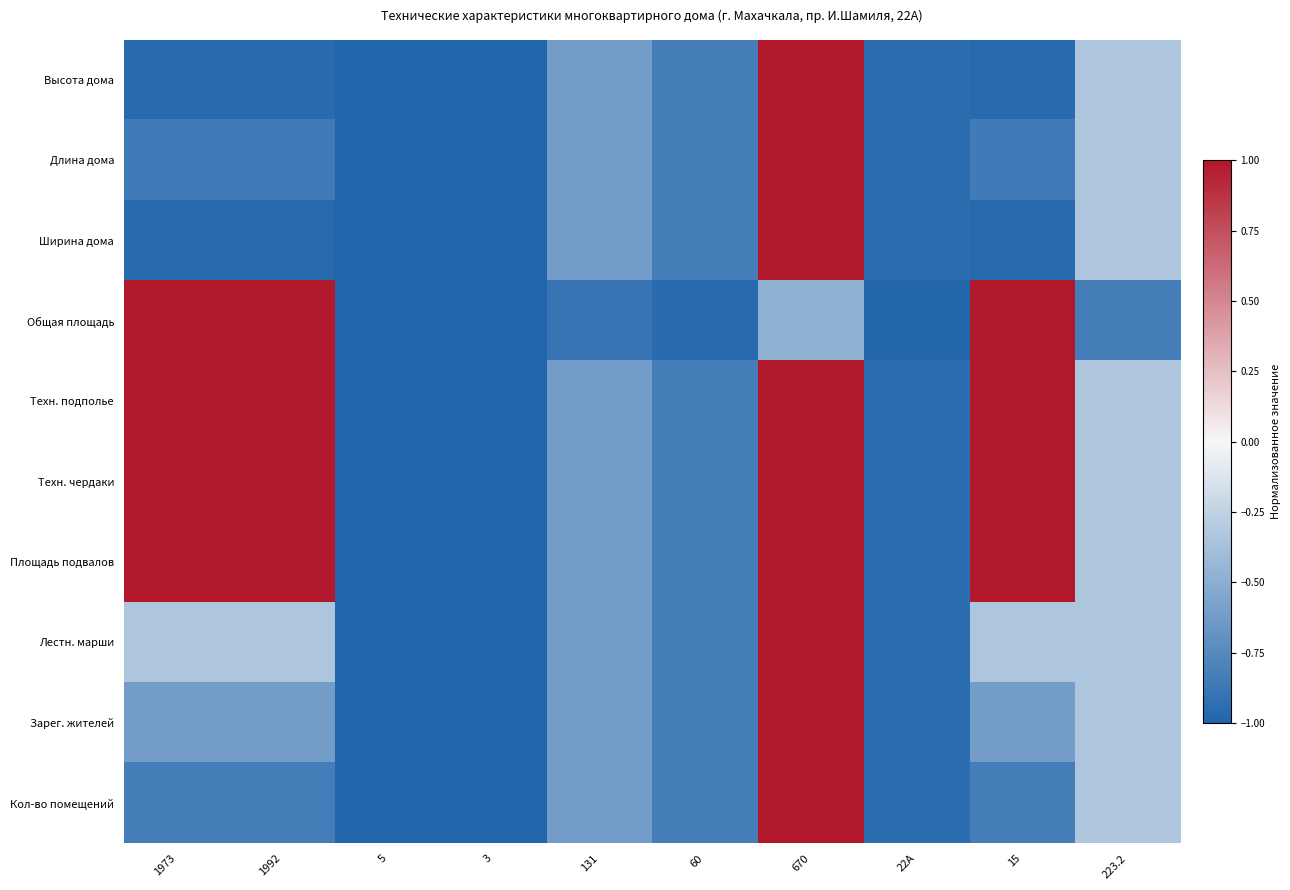

What is the total value across all series at 1992?

-0.6